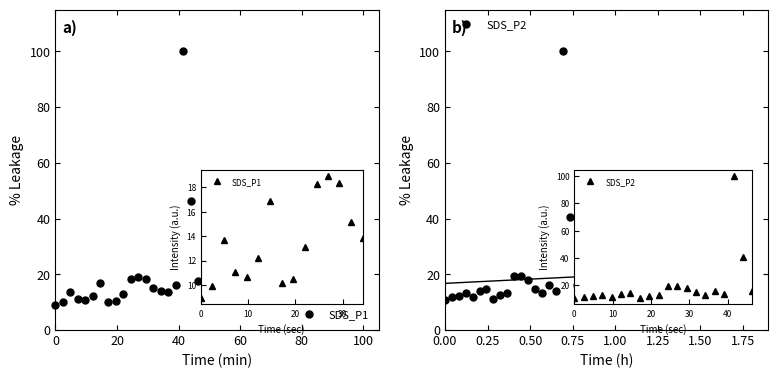

The SDS_P2 series shows 24.0 at 37. True or false?

False